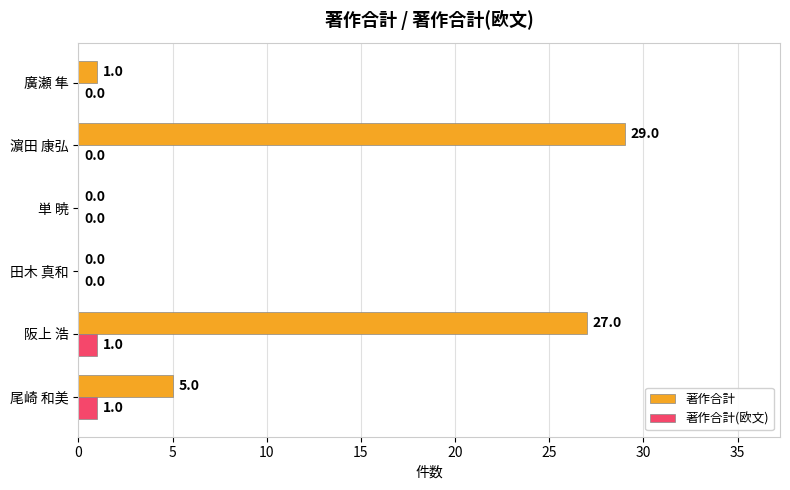

Is it true that 著作合計(欧文) equals 0 at 濵田 康弘?

True